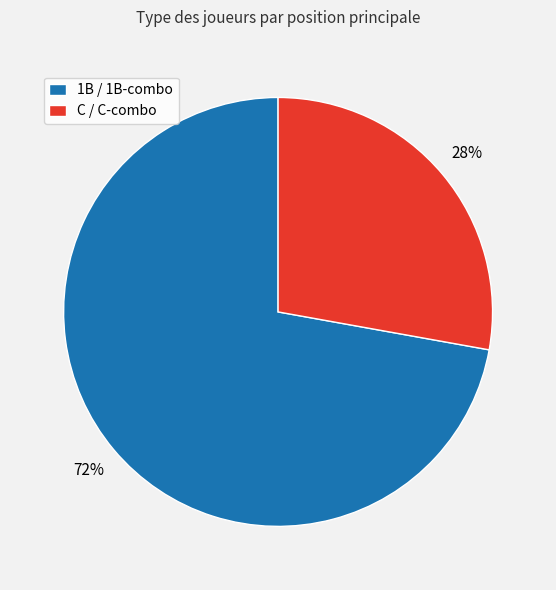

To the nearest percent, what percentage of the pie is C / C-combo?

28%